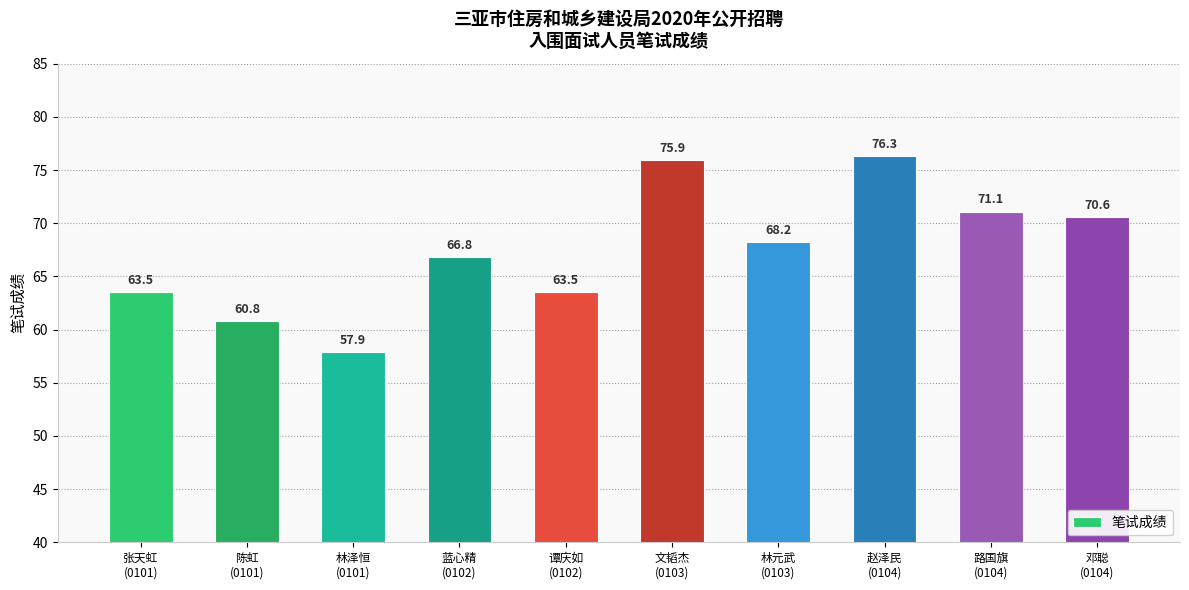

Reading left to right, what are all the values shown in this chart?

张天虹
(0101)=63.5	陈虹
(0101)=60.8	林泽恒
(0101)=57.9	蓝心精
(0102)=66.8	谭庆如
(0102)=63.5	文韬杰
(0103)=75.9	林元武
(0103)=68.2	赵泽民
(0104)=76.3	路国旗
(0104)=71.1	邓聪
(0104)=70.6